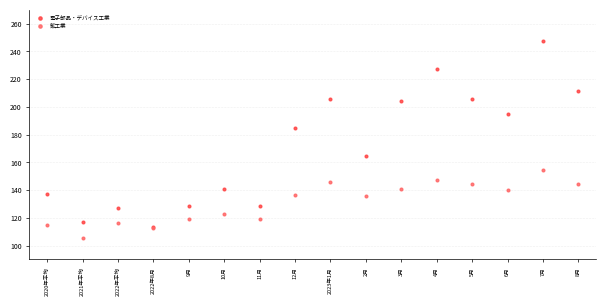

Across all series, what Y value is closest to 176?

184.9